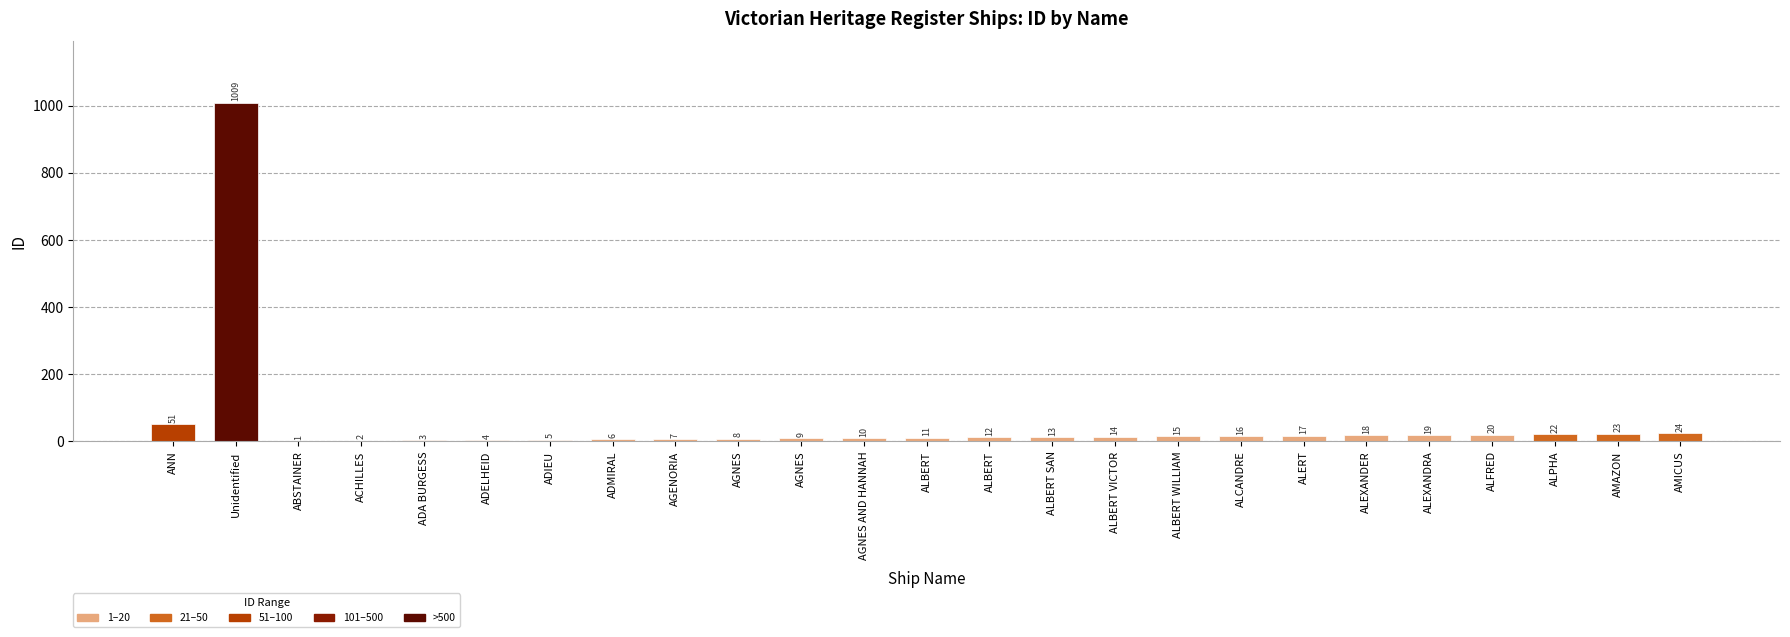

Count the number of categories in the chart.

25